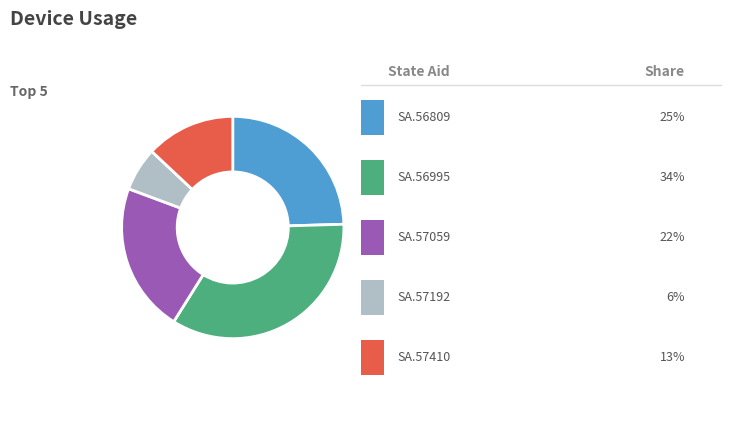

Does any single category account for the majority?

No